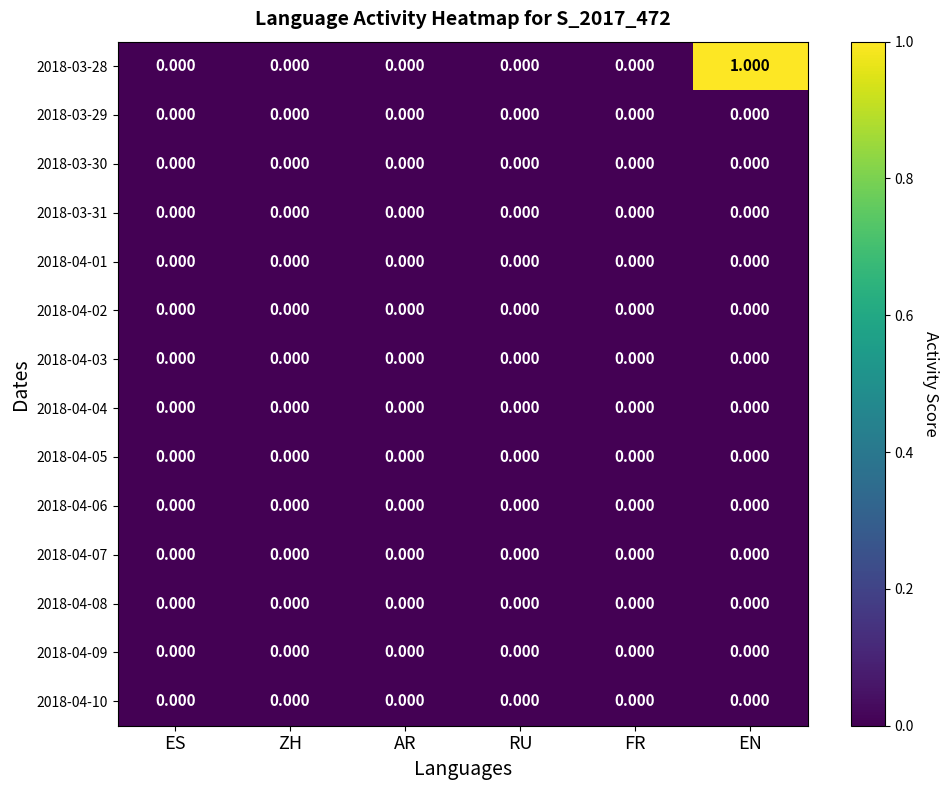

Count the number of data series in this chart.

14